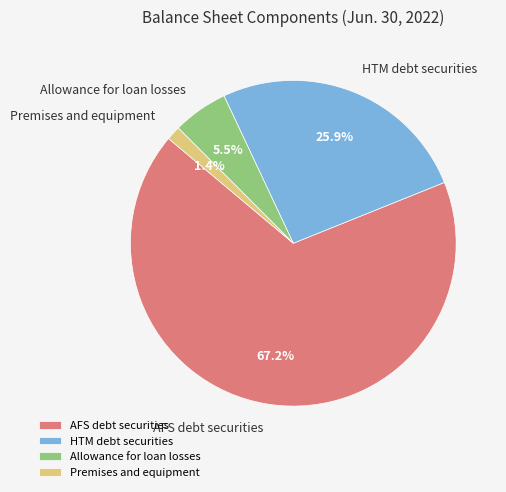

Rank the categories by value from highest to lowest.

AFS debt securities, HTM debt securities, Allowance for loan losses, Premises and equipment